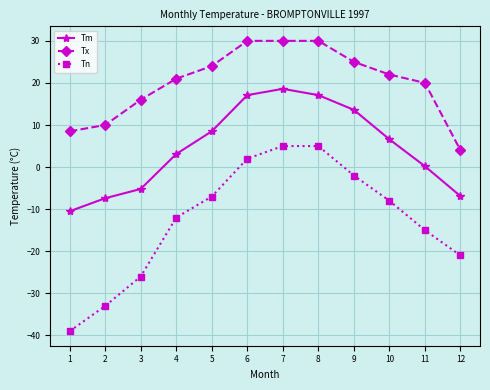

How many lines are shown in the chart?

3